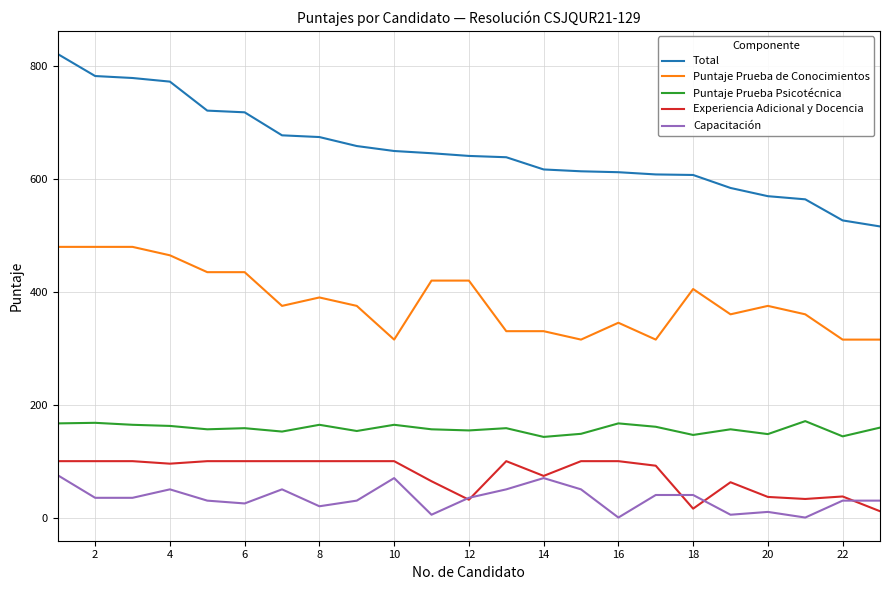

True or false: Total and Puntaje Prueba de Conocimientos intersect in this chart.

False